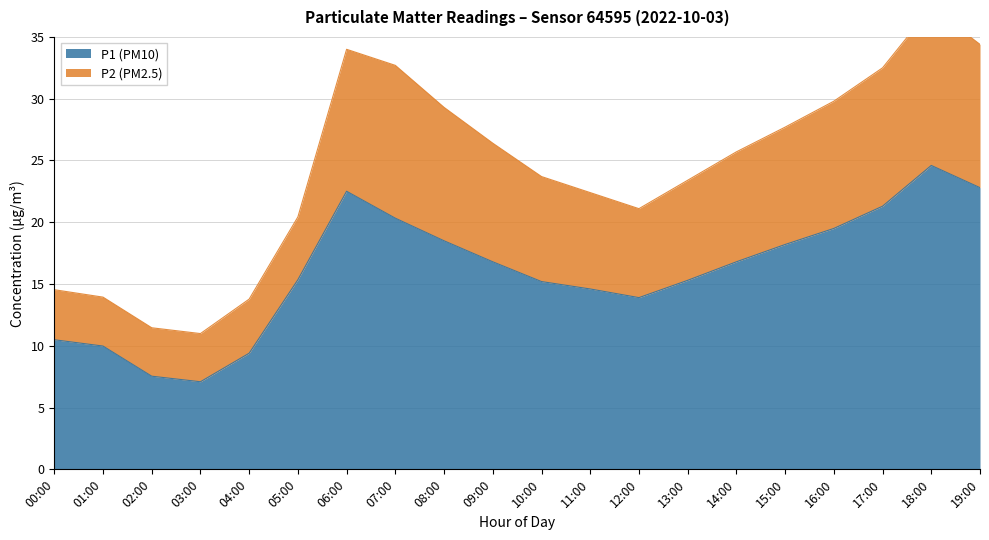

True or false: P2 (PM2.5) and P1 (PM10) intersect in this chart.

False